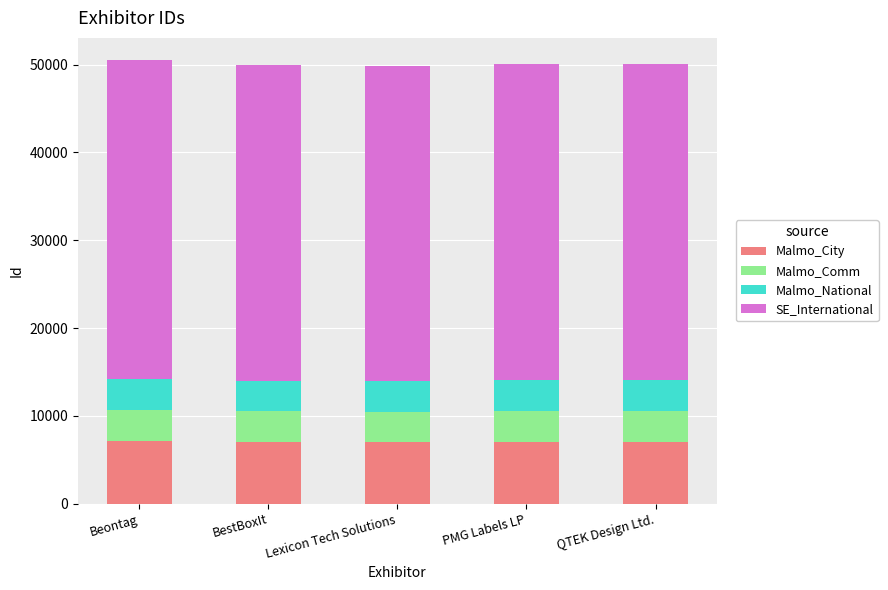

Is it true that Malmo_City equals 1691.5 at BestBoxIt?

False